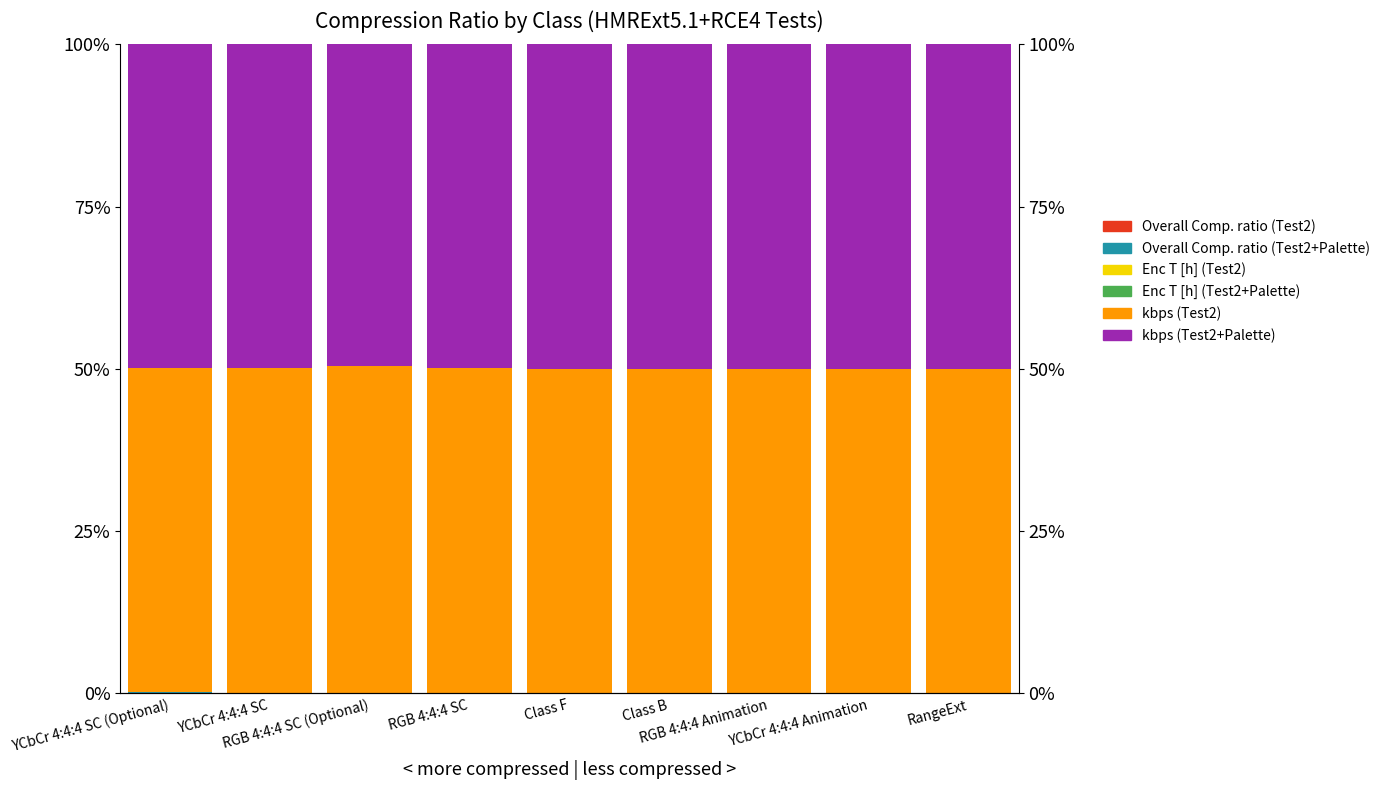

What is the difference between the second highest and minimum values in the kbps (Test2+Palette) series?

0.4